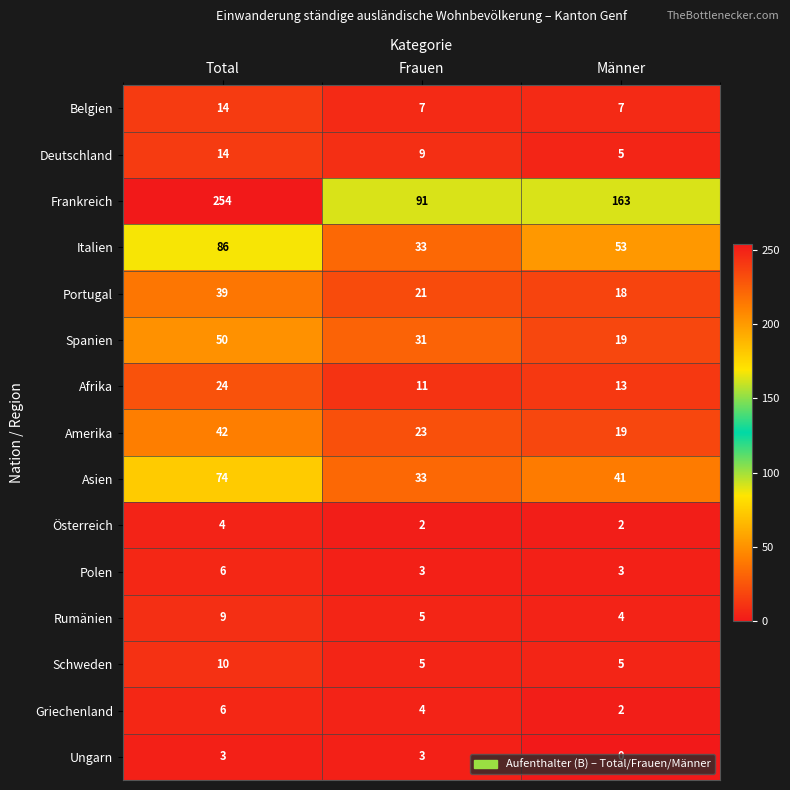

Which series has the largest range (max minus min)?

Frankreich